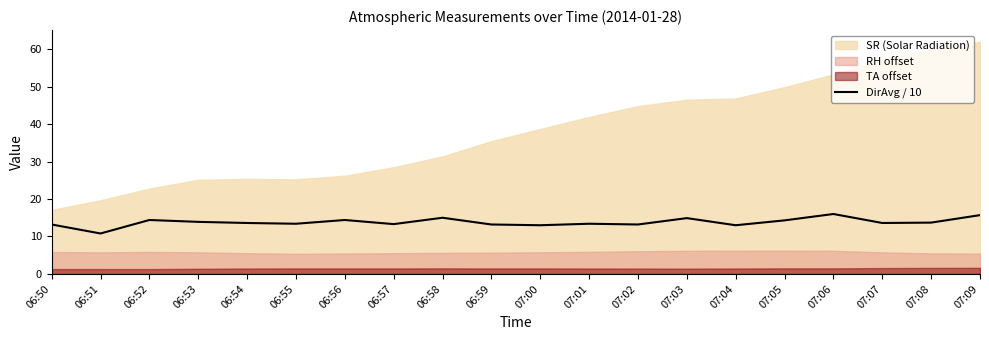

What value does the data have at 06:57?

13.3